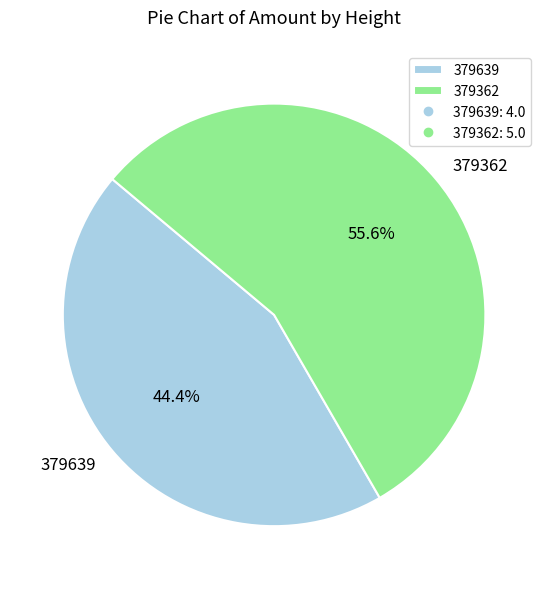

Which category has the smallest portion of the pie?

379639